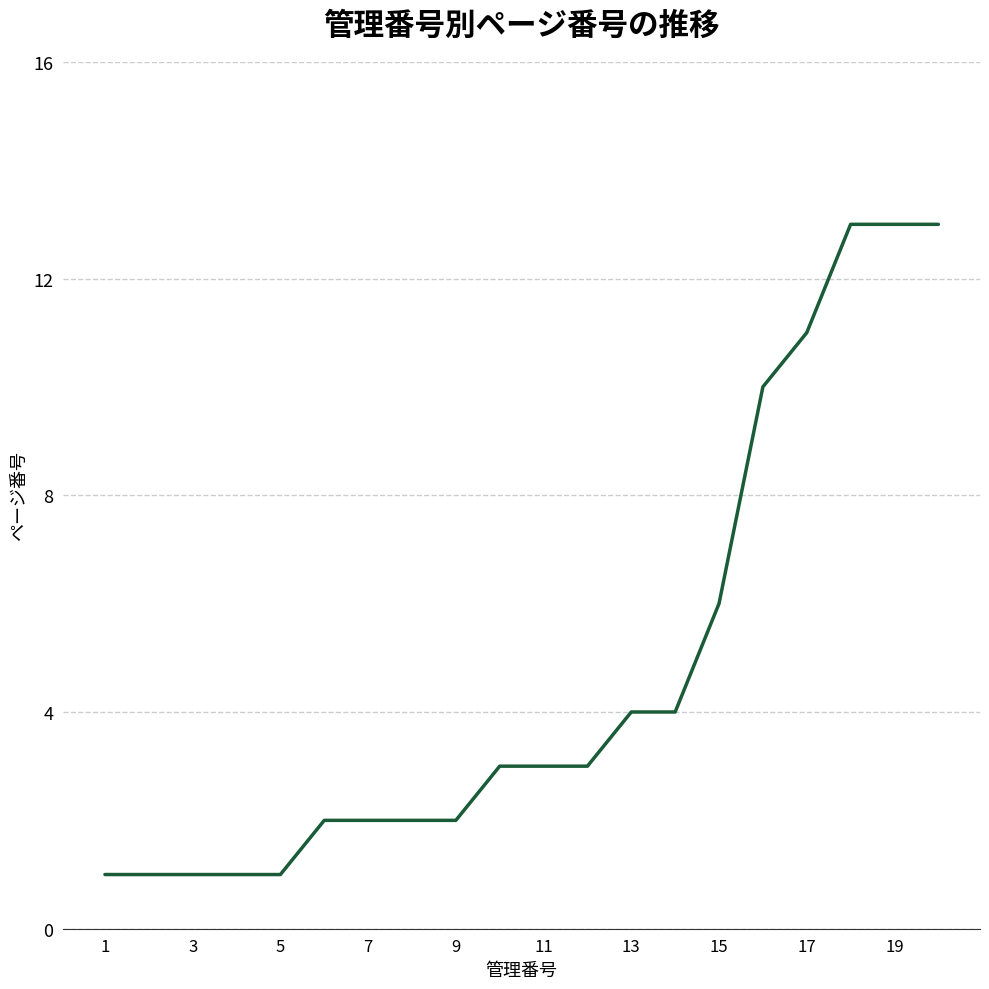

What is the difference between the maximum and minimum values?

12